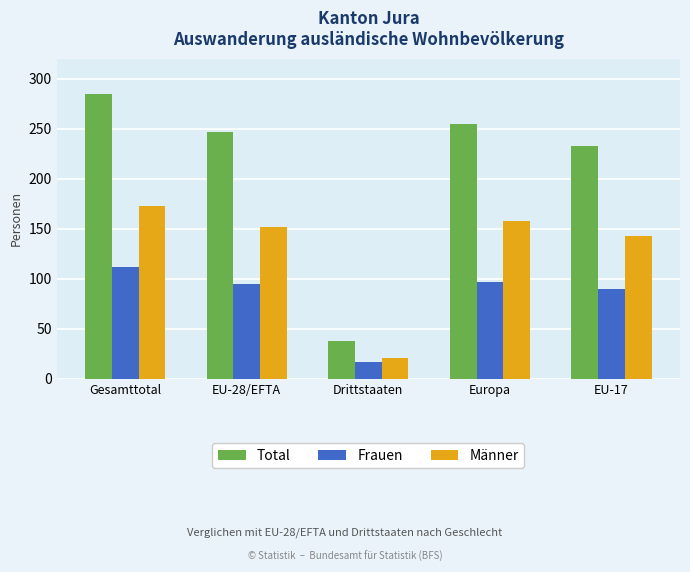

Rank the series by their average value, from lowest to highest.

Frauen, Männer, Total